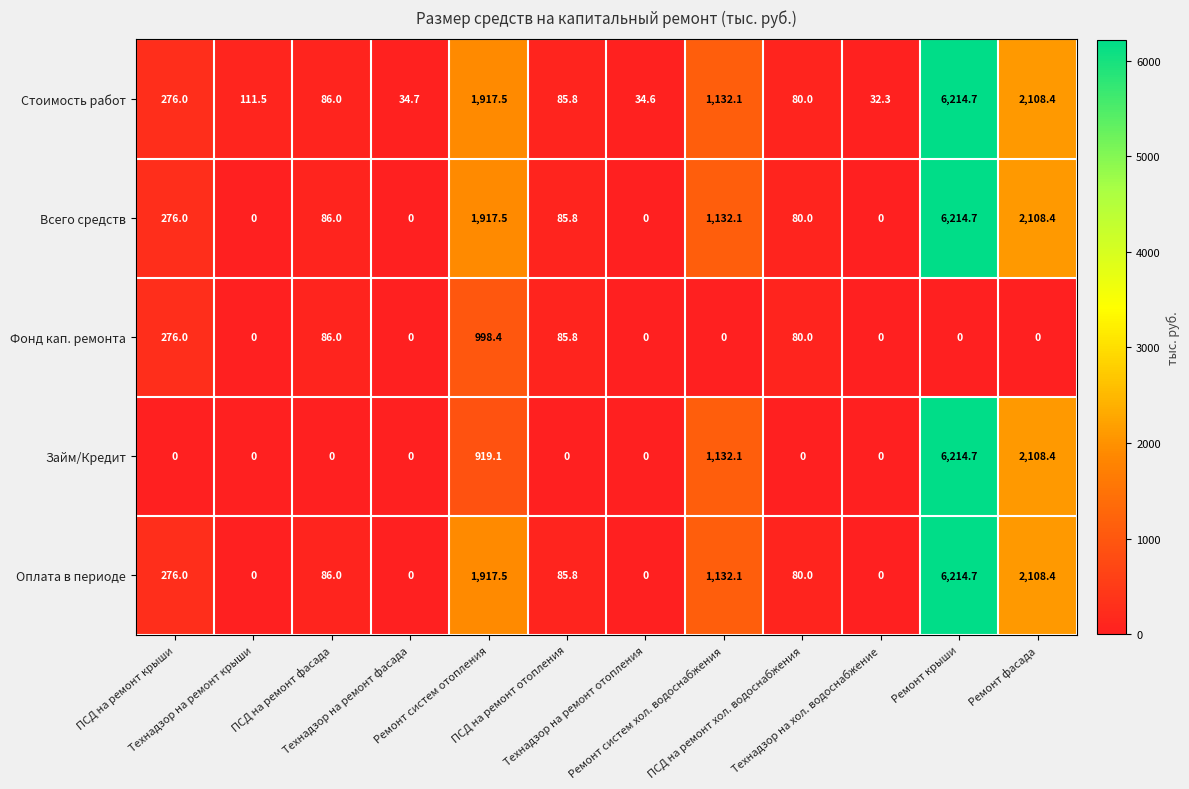

Which series has the largest total across all categories?

Стоимость работ